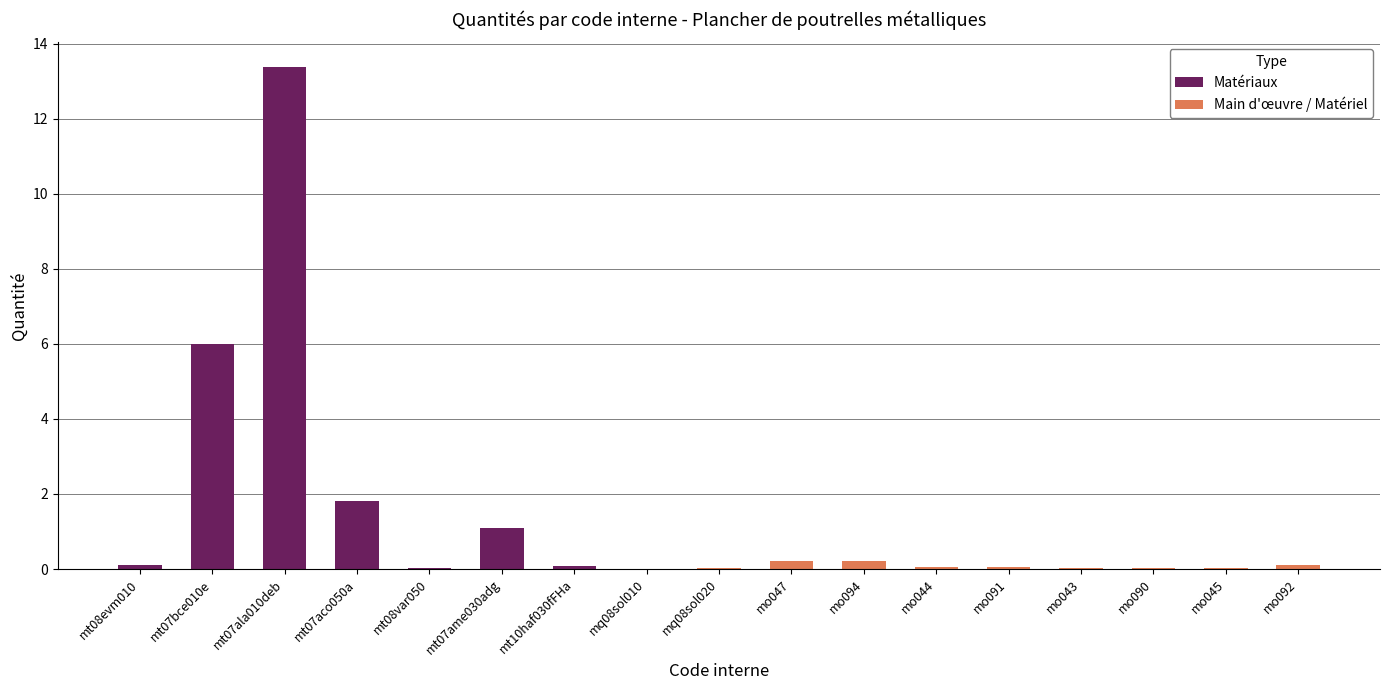

Rank the categories by value from lowest to highest.

mq08sol010, mq08sol020, mt08var050, mo045, mo043, mo090, mo044, mo091, mt10haf030fFHa, mt08evm010, mo092, mo047, mo094, mt07ame030adg, mt07aco050a, mt07bce010e, mt07ala010deb